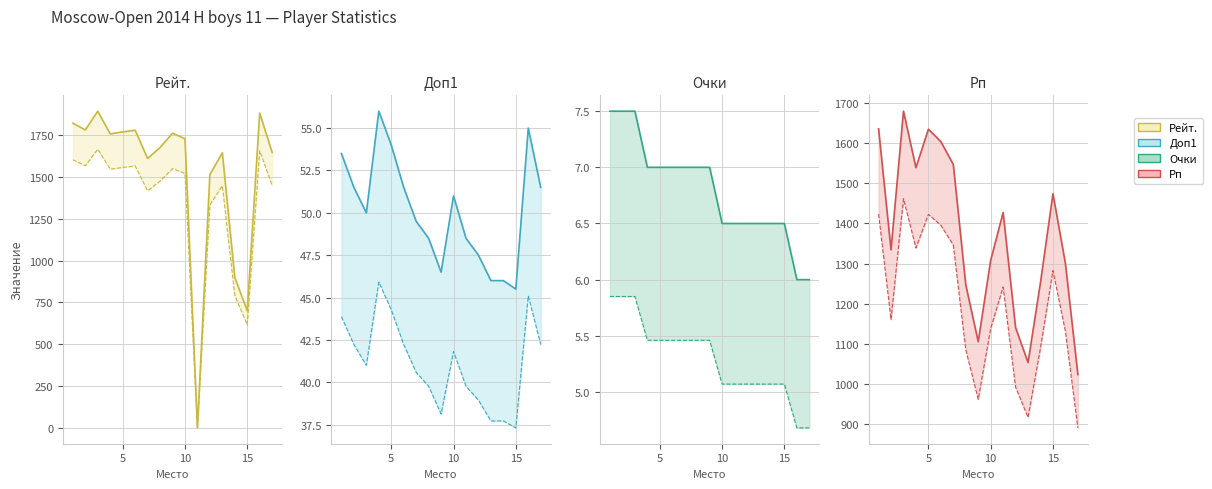

How many categories are shown in the chart?

17